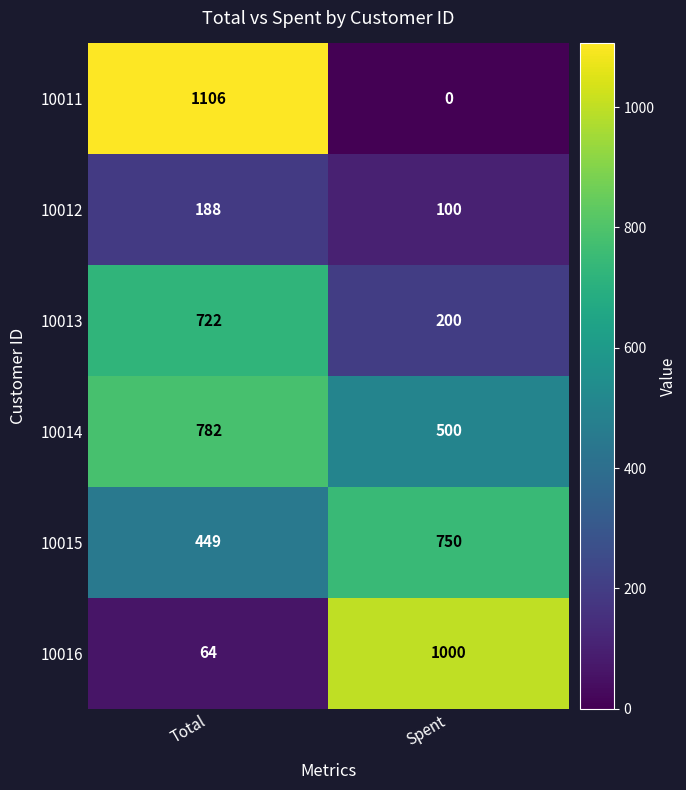

List the series in order of their peak value, highest first.

10011, 10016, 10014, 10015, 10013, 10012